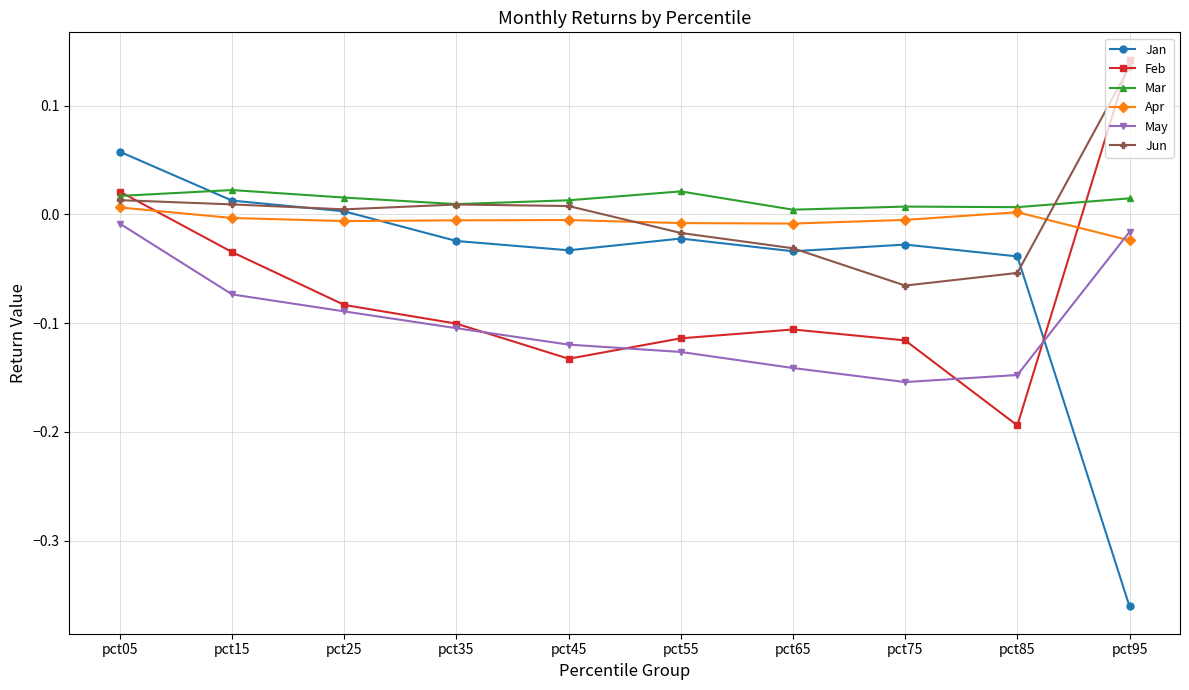

Is this an area chart (filled region under the line)?

No